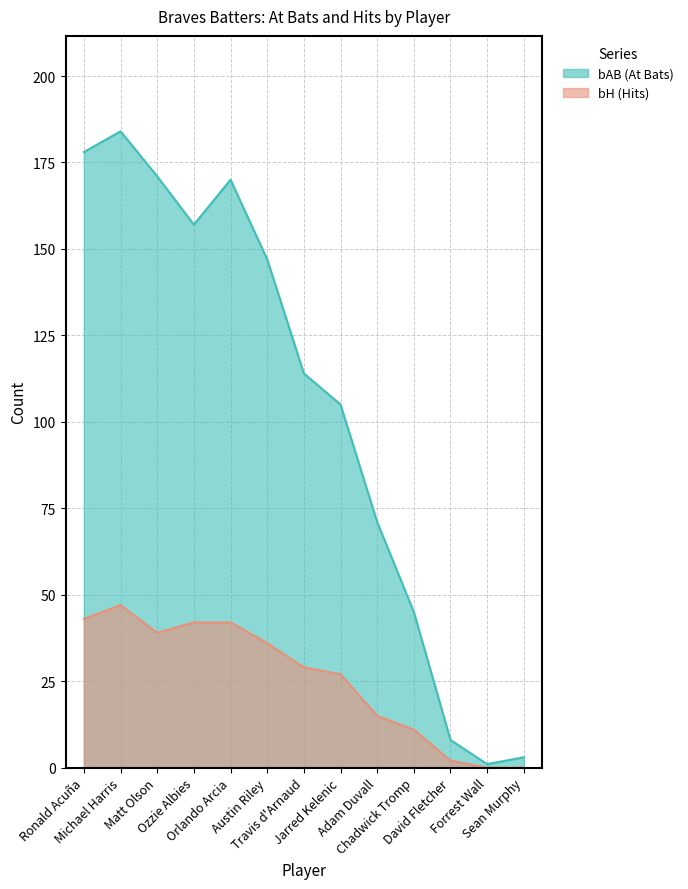

What is the difference between the maximum and minimum values in the bAB series?

183